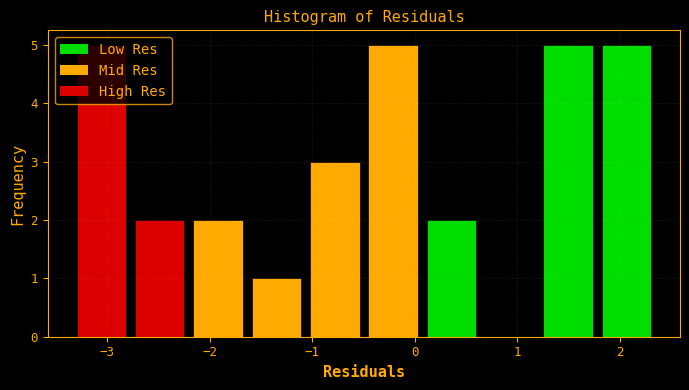

How tall is the bar that spans -0.5 to 0.1 on the x-axis? Neither the bar edges nor the heights are printed on the chart, so give them approximately, as read against the axes.

5